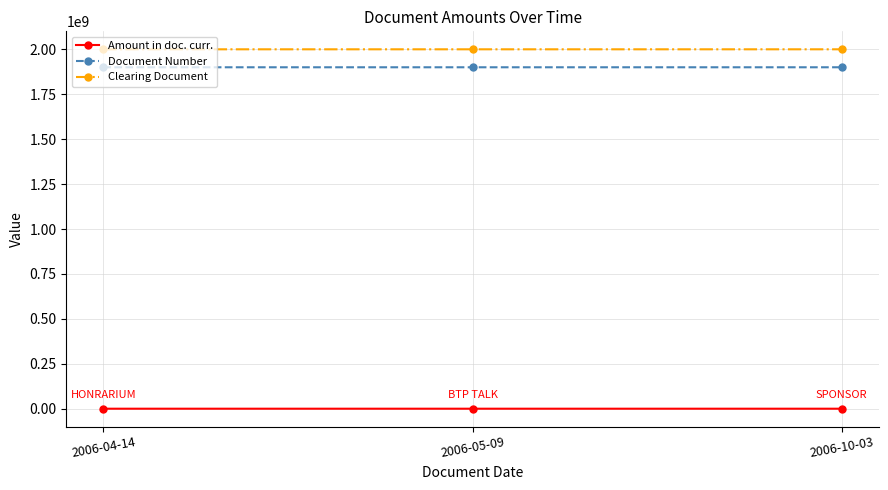

How many Document Number values are between 1900003660 and 1900008632?

3